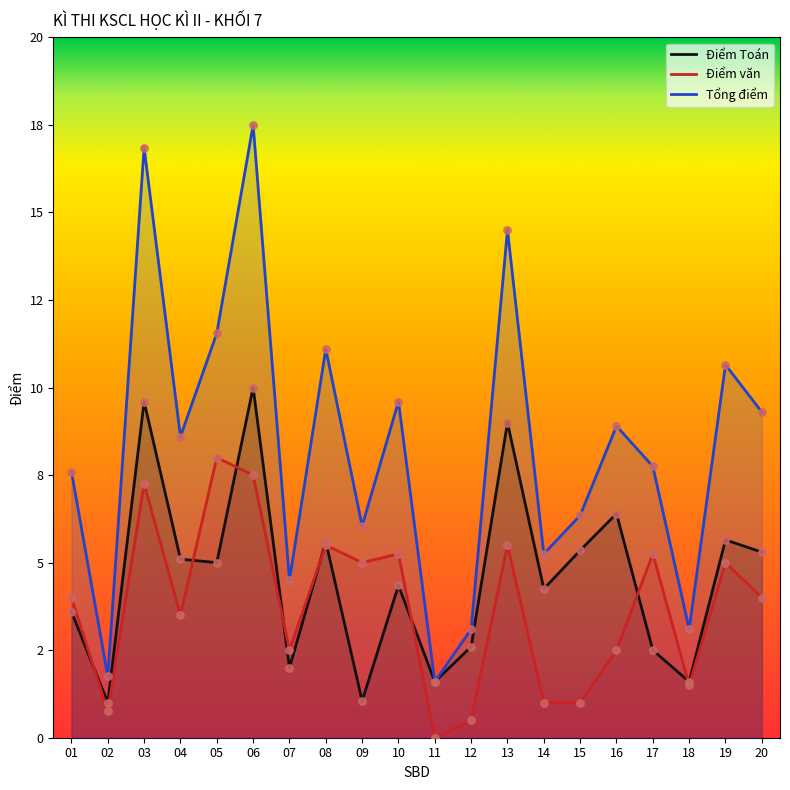

At which category is the sum across all series the highest?

06